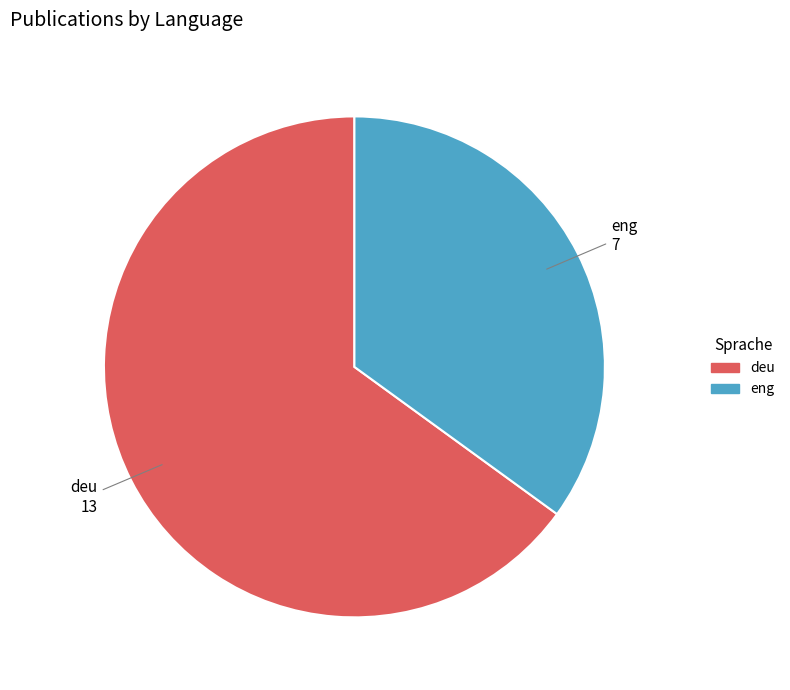

Do deu and eng together represent more than half of the pie?

Yes